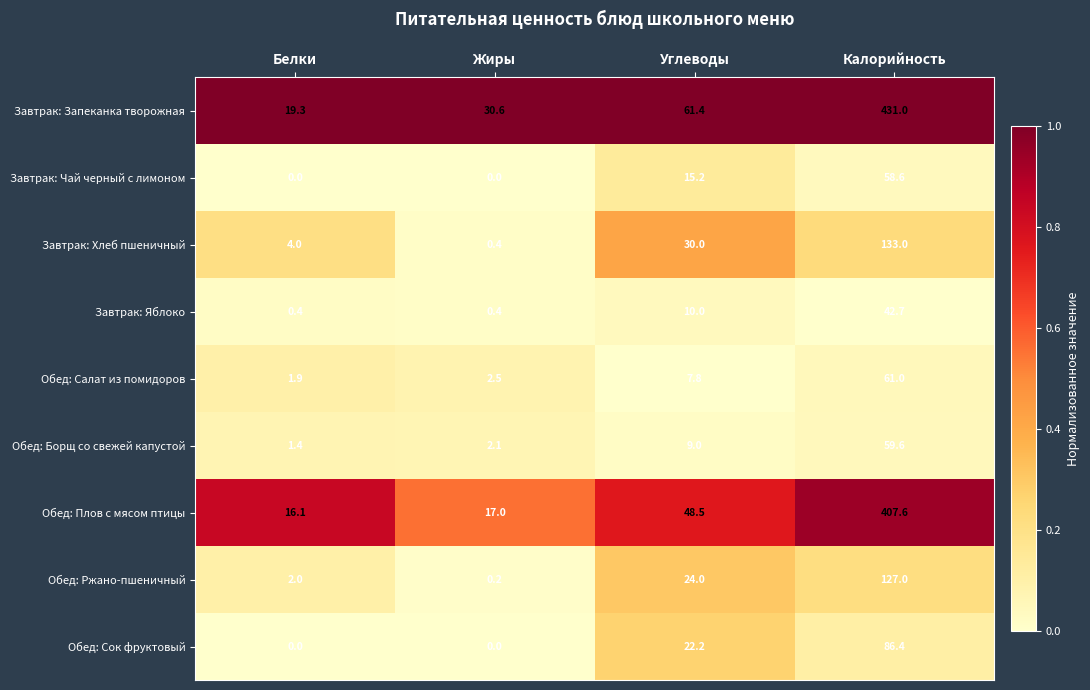

At how many categories does at least one series exceed 0?

4